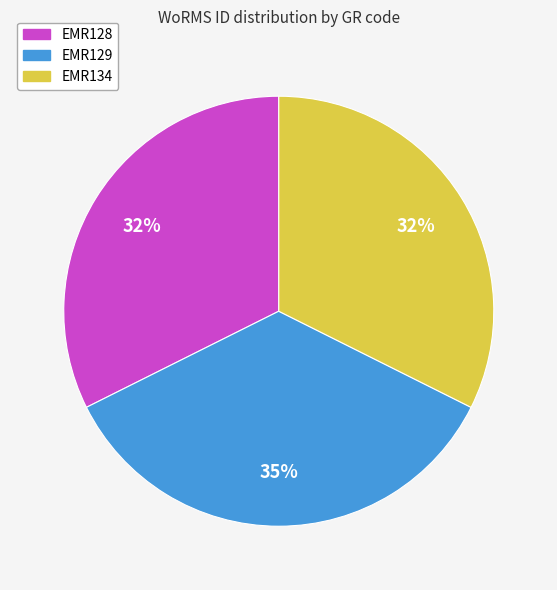

Is it true that EMR128 is 24% of the pie?

False